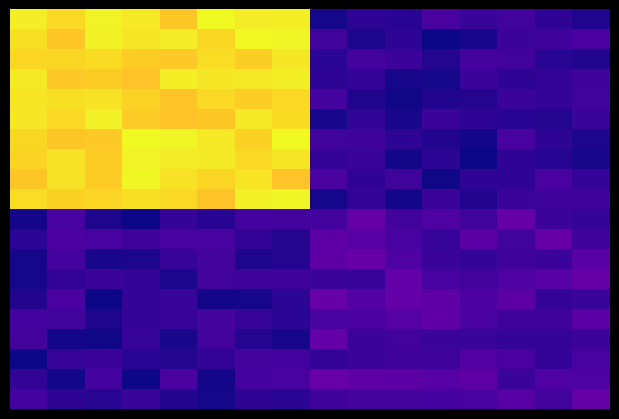

At how many categories does at least one series exceed 147?

8